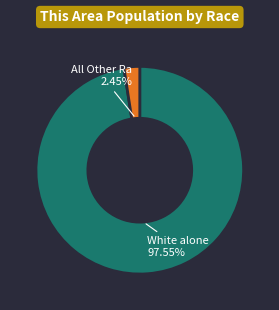

Is there any slice that represents more than half of the pie?

Yes